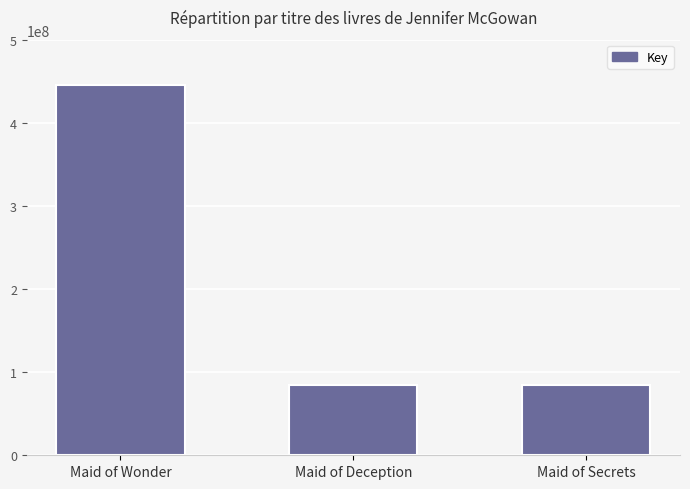

What is the smallest value displayed?

84852252